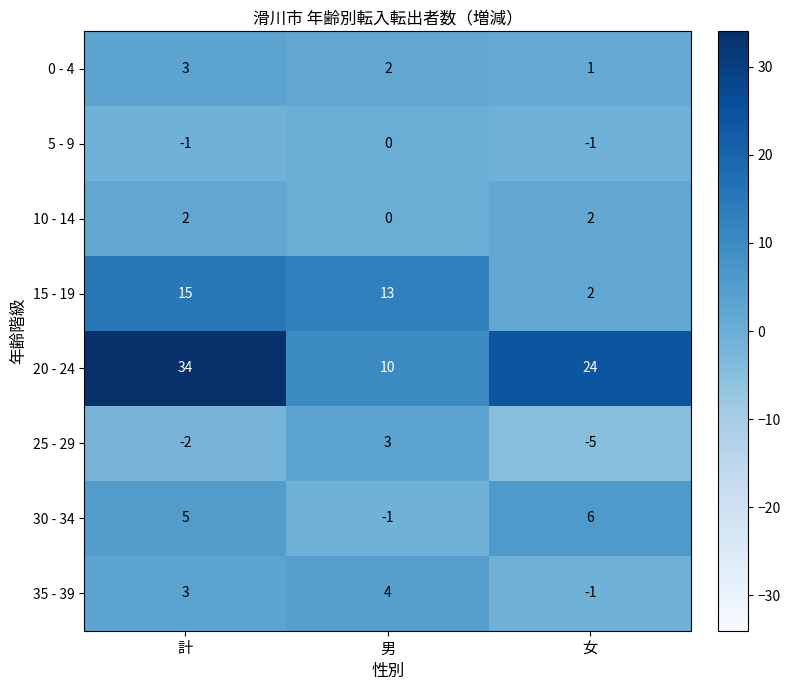

What is the total value across all series at 計?

59